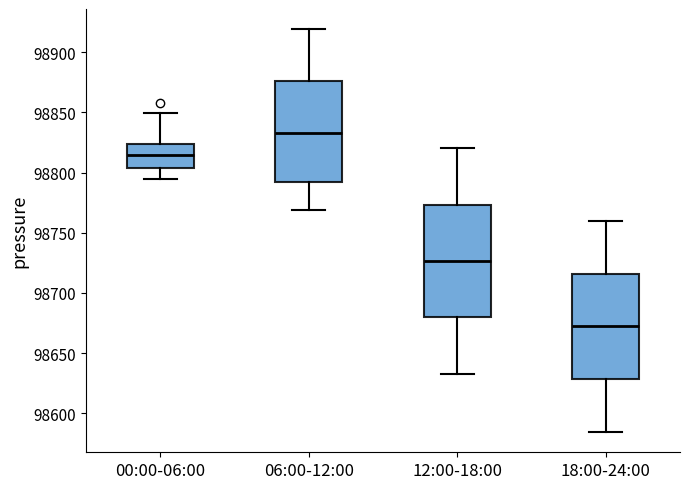

Which box's median line is the highest?

06:00-12:00